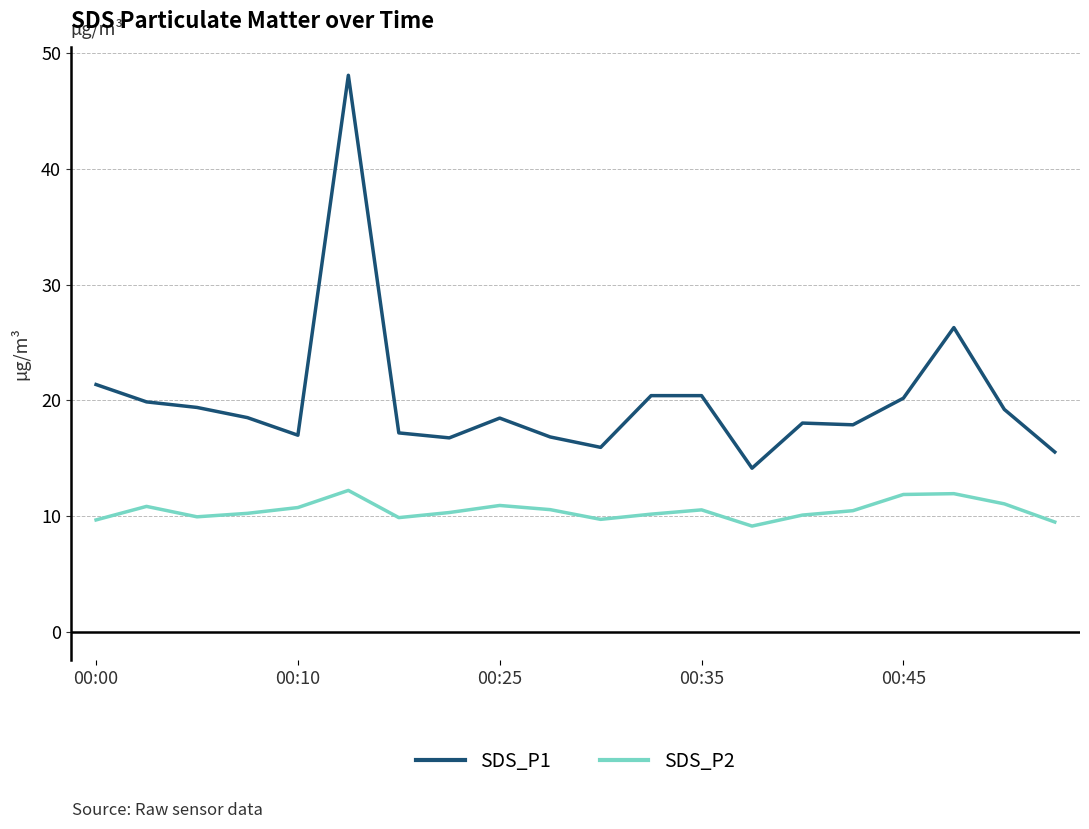

What is the maximum value shown in the chart?

48.1